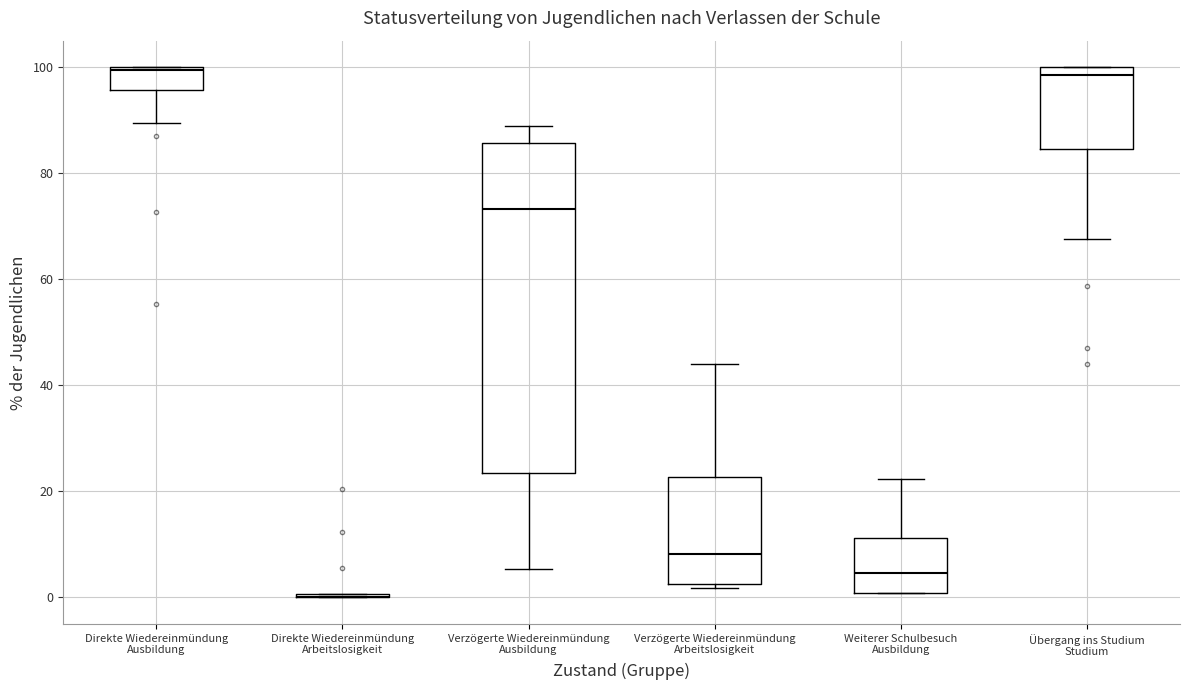

Reading left to right, transcribe this box plot: for each box, give where its median line is, the range the box spans, and where its two whiskers end, as read against the y-axis. The values are not printed on the chart, so give them approximately, as read against the axis.

Direkte Wiedereinmündung Ausbildung: median 100 (just below the box's upper edge), box 96 to 100, whiskers 90 to 100
Direkte Wiedereinmündung Arbeitslosigkeit: box collapsed to a line at 0, whiskers 0 to 0
Verzögerte Wiedereinmündung Ausbildung: median 74, box 24 to 86, whiskers 6 to 88
Verzögerte Wiedereinmündung Arbeitslosigkeit: median 8, box 2 to 22, whiskers 2 (just below the box's lower edge) to 44
Weiterer Schulbesuch Ausbildung: median 4, box 0 to 12, whiskers 0 to 22
Übergang ins Studium Studium: median 98, box 84 to 100, whiskers 68 to 100